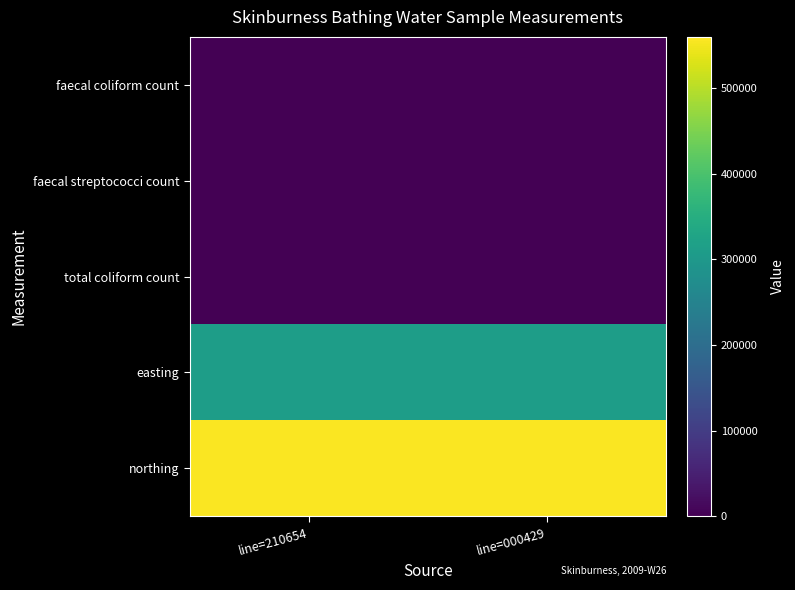

How many data points does each series have?

2